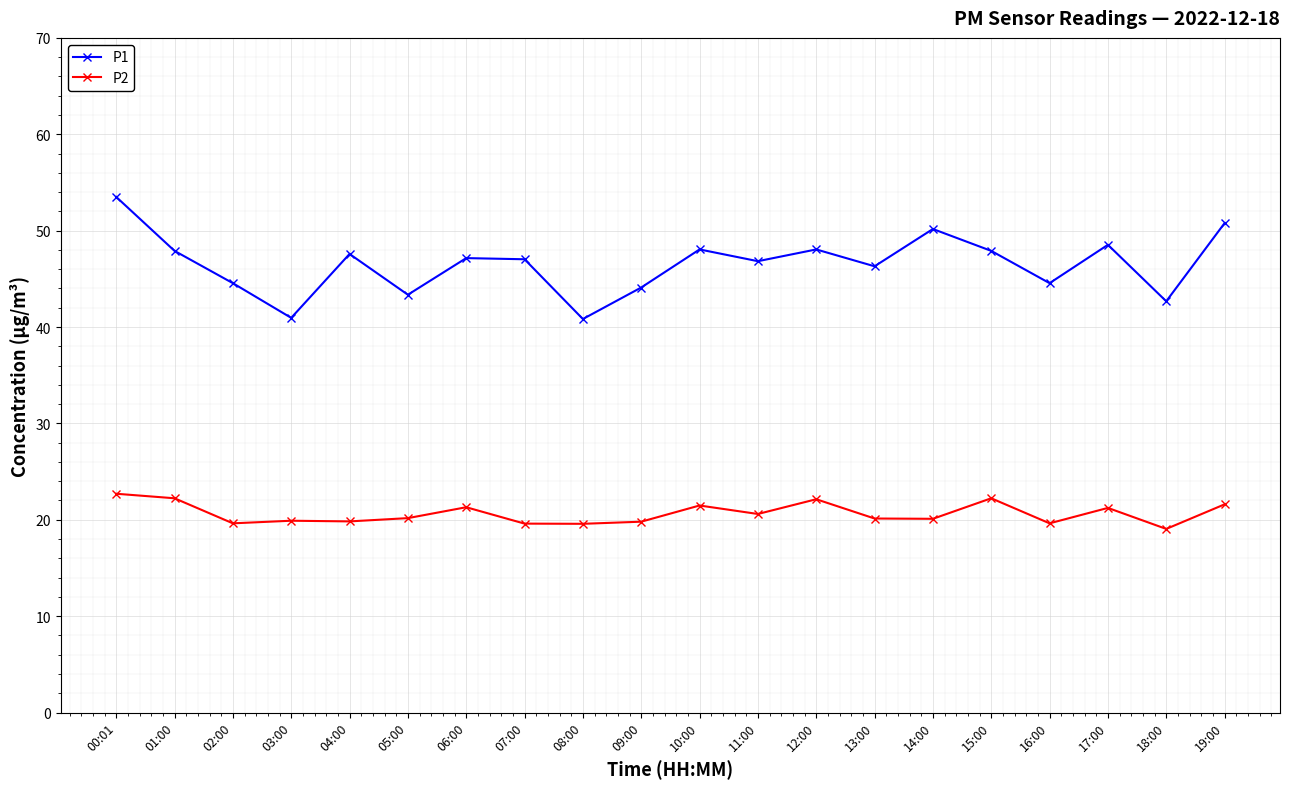

True or false: P1 and P2 intersect in this chart.

False